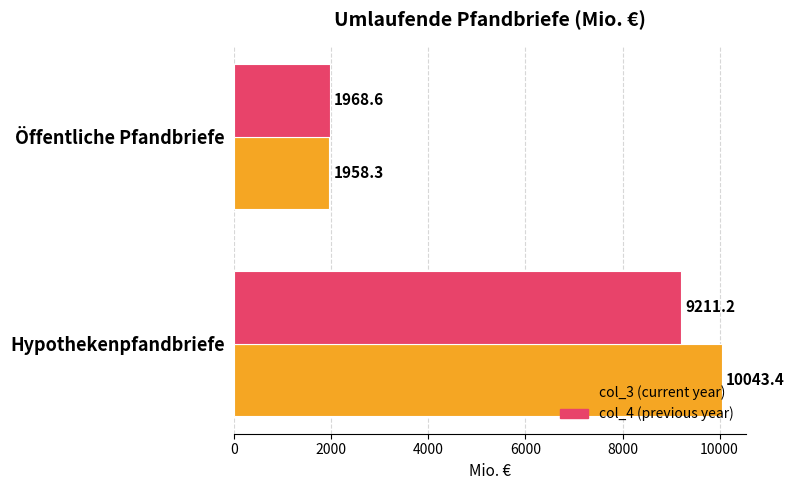

At which category does the chart reach its peak across all series?

Hypothekenpfandbriefe